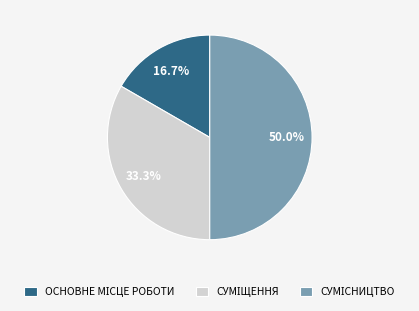

To the nearest percent, what is the difference between the largest and smallest slice percentages?

33%